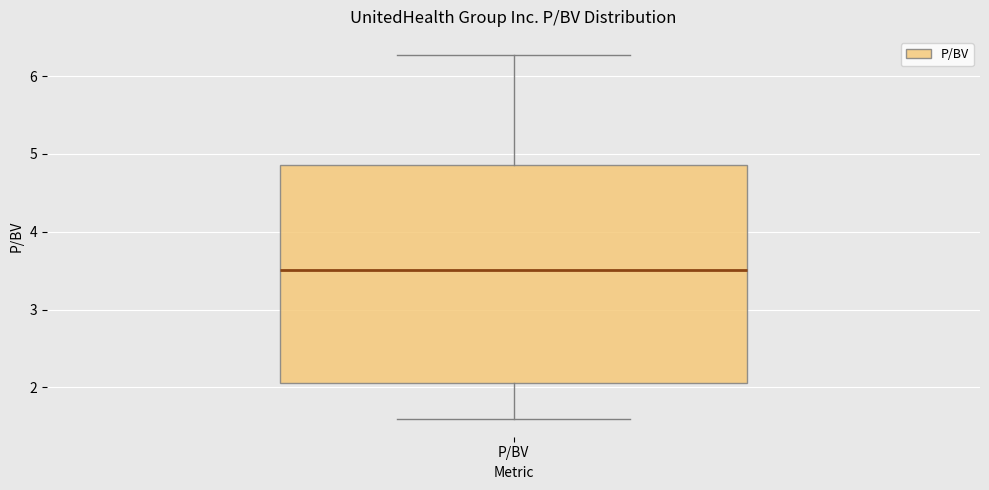

Where is the upper edge of the box for P/BV on the y-axis? The values are not printed on the chart, so give them approximately, as read against the axis.

4.9